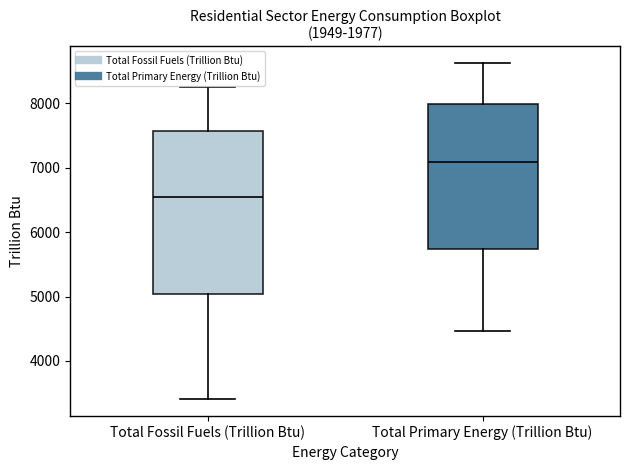

Where does the lower whisker of the box for Total Fossil Fuels (Trillion Btu) end on the y-axis? The values are not printed on the chart, so give them approximately, as read against the axis.

3400